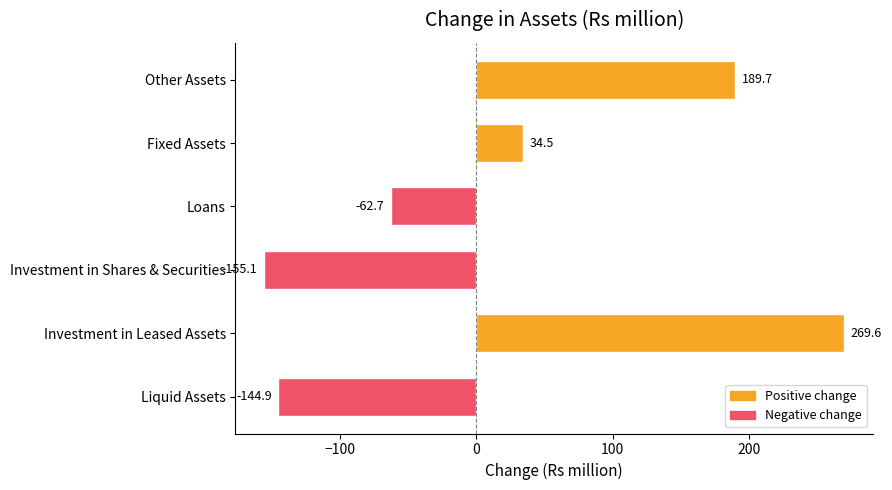

At which label is the value closest to 57?

Fixed Assets